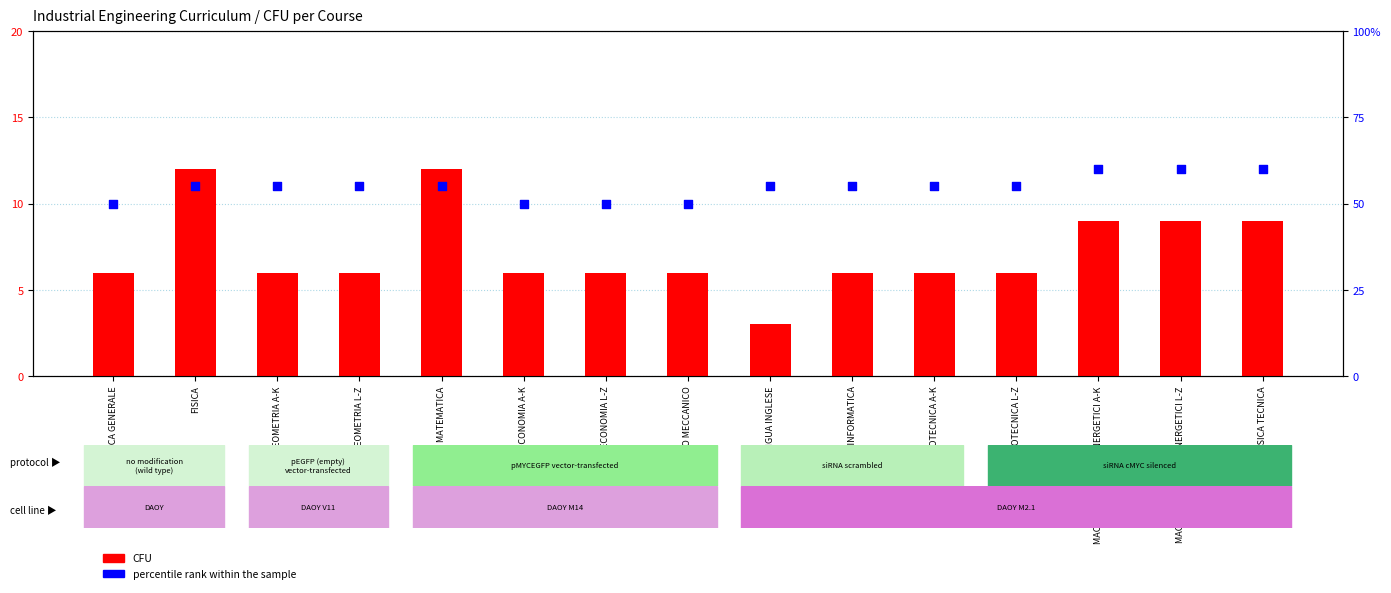

At which category is the sum across all series the highest?

MACCHINE E SISTEMI ENERGETICI A-K